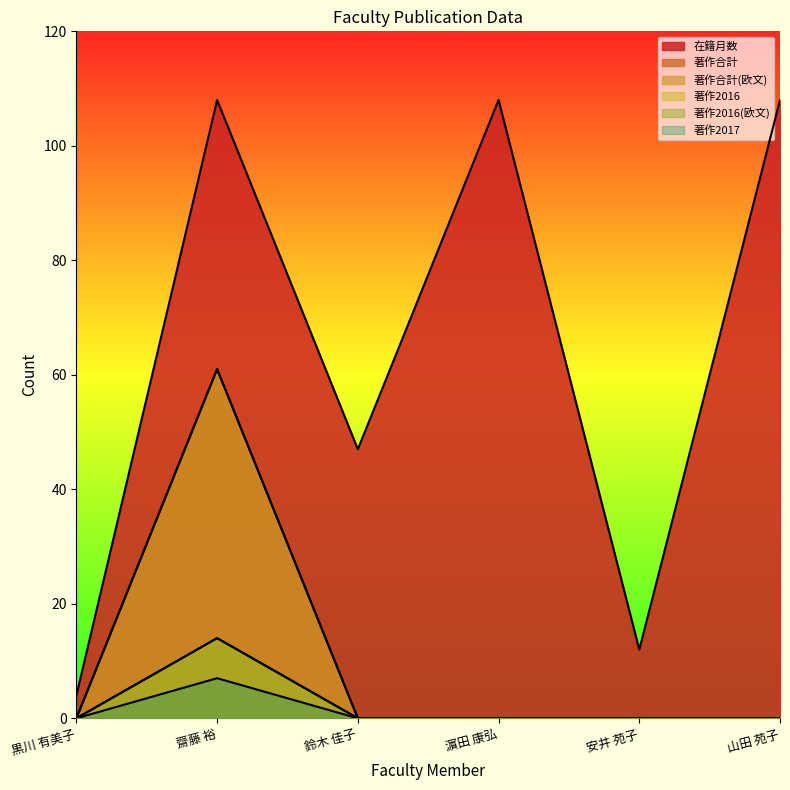

What position from the right is 山田 苑子?

1